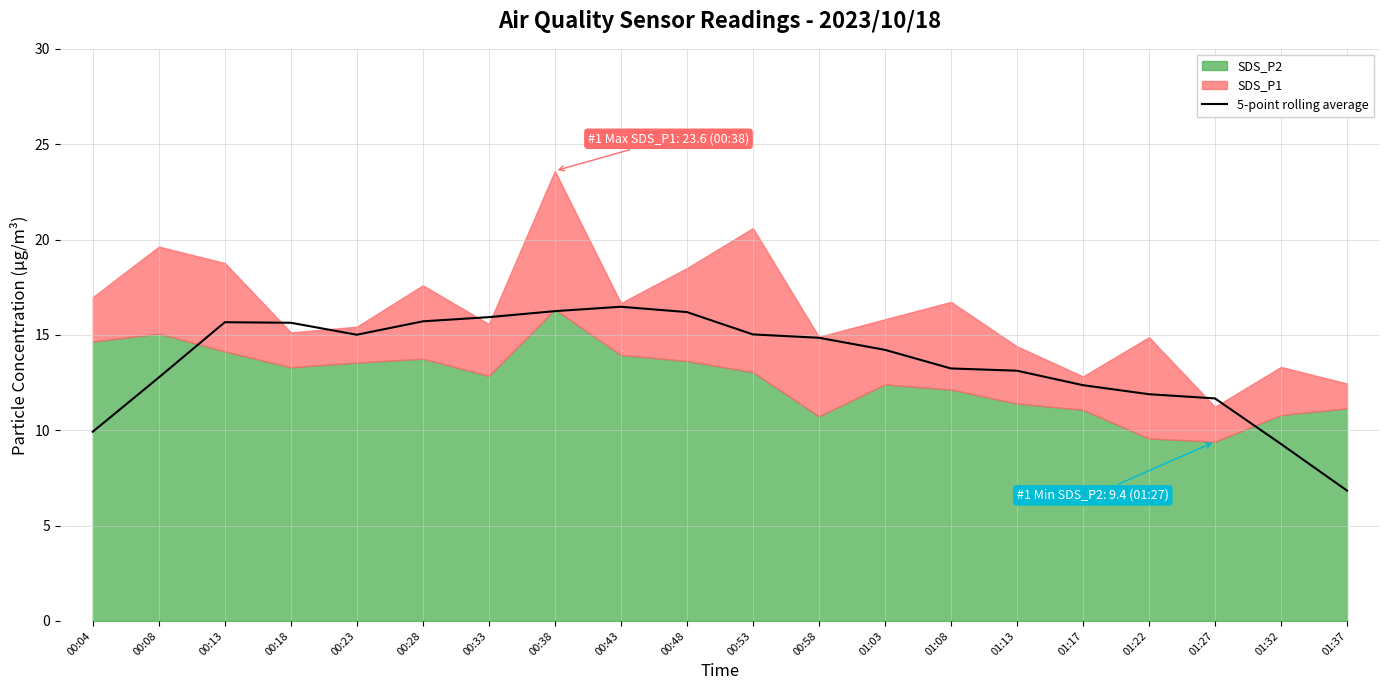

What is the label of the 20th point from the right?

00:04